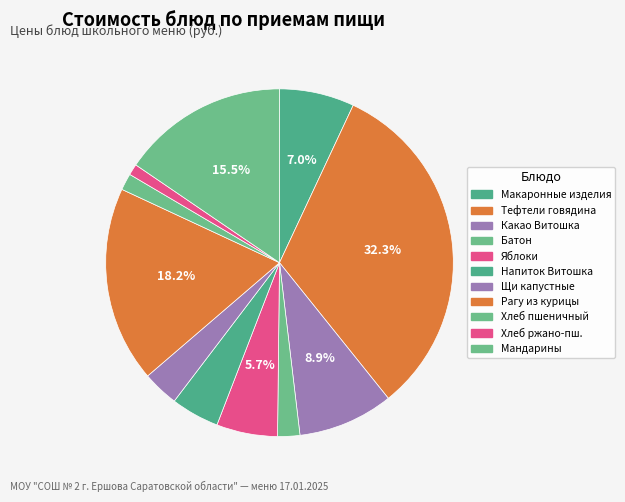

Count the number of slices in the pie.

11